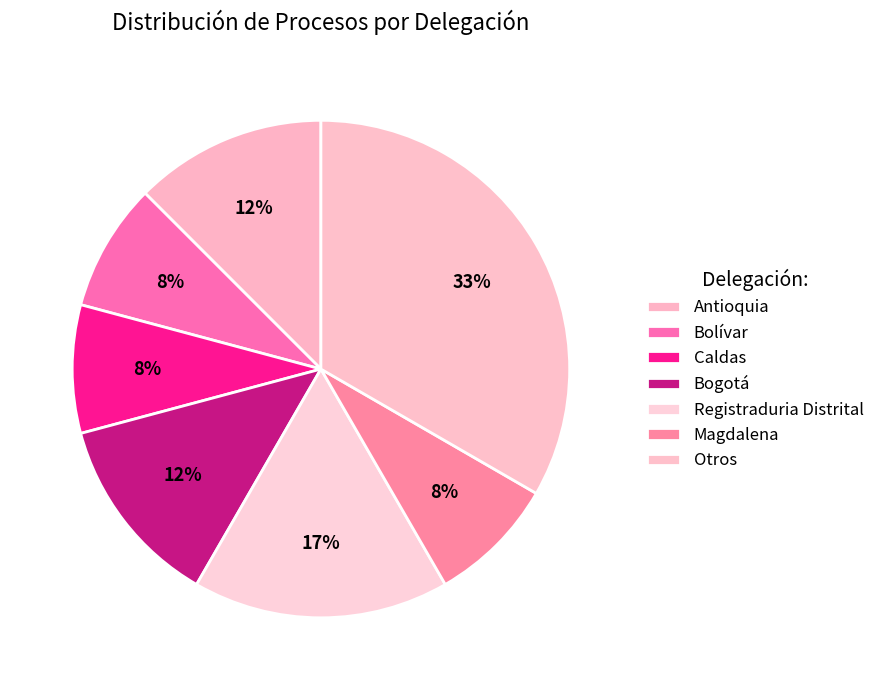

What is the change in value from Antioquia to Caldas?

-1